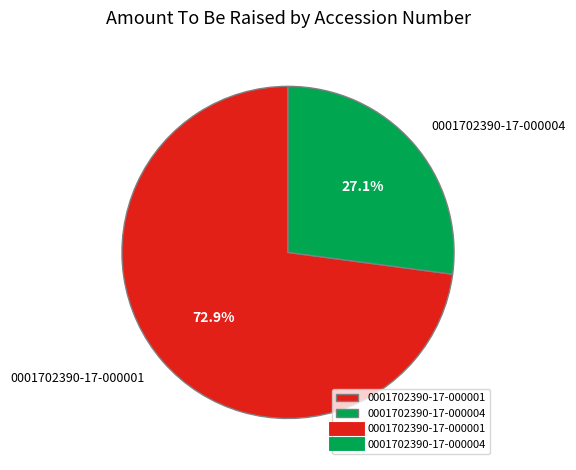

What is the ratio of the value at 0001702390-17-000001 to the value at 0001702390-17-000004?

2.7